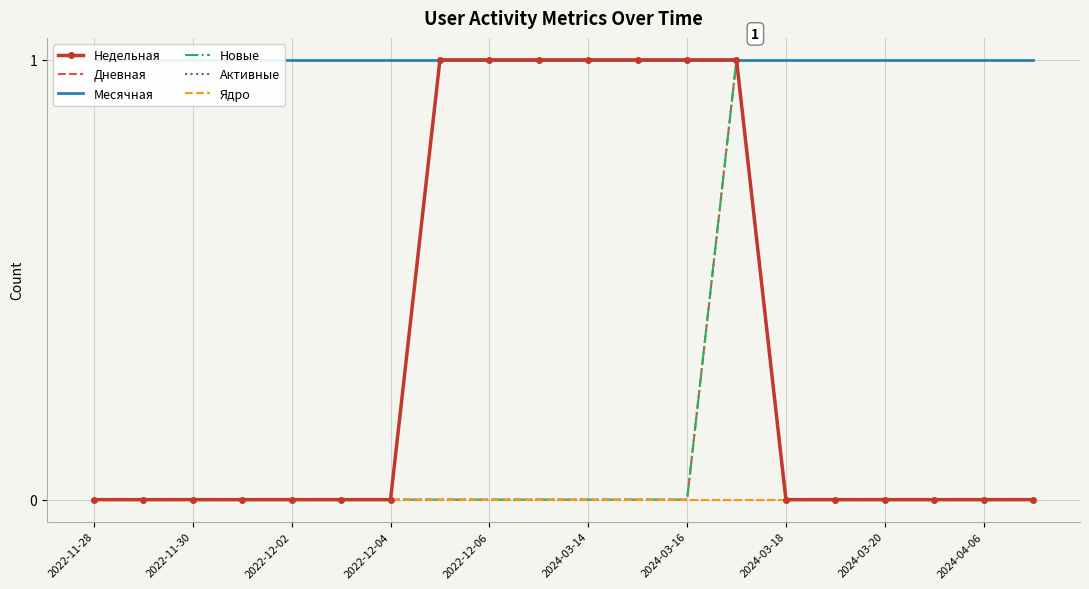

Reading left to right, list all the values displayed in this chart.

Недельная: 0	0	0	0	0	0	0	1	1	1	1	1	1	1	0	0	0	0	0	0
Дневная: 0	0	0	0	0	0	0	0	0	0	0	0	0	1	0	0	0	0	0	0
Месячная: 1	1	1	1	1	1	1	1	1	1	1	1	1	1	1	1	1	1	1	1
Новые: 0	0	0	0	0	0	0	0	0	0	0	0	0	1	0	0	0	0	0	0
Активные: 0	0	0	0	0	0	0	0	0	0	0	0	0	0	0	0	0	0	0	0
Ядро: 0	0	0	0	0	0	0	0	0	0	0	0	0	0	0	0	0	0	0	0